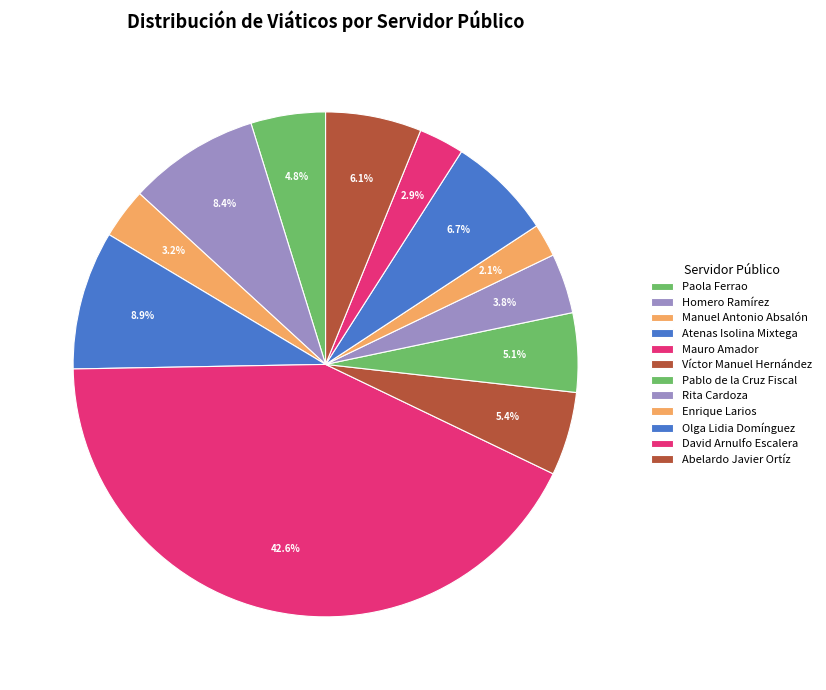

Does any single category account for the majority?

No